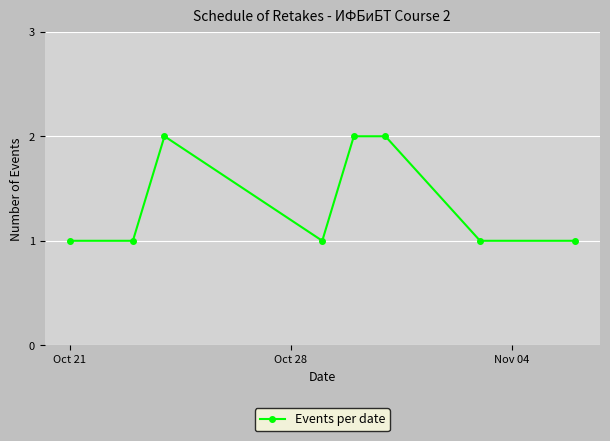

Reading left to right, list all the values displayed in this chart.

1	1	2	1	2	2	1	1